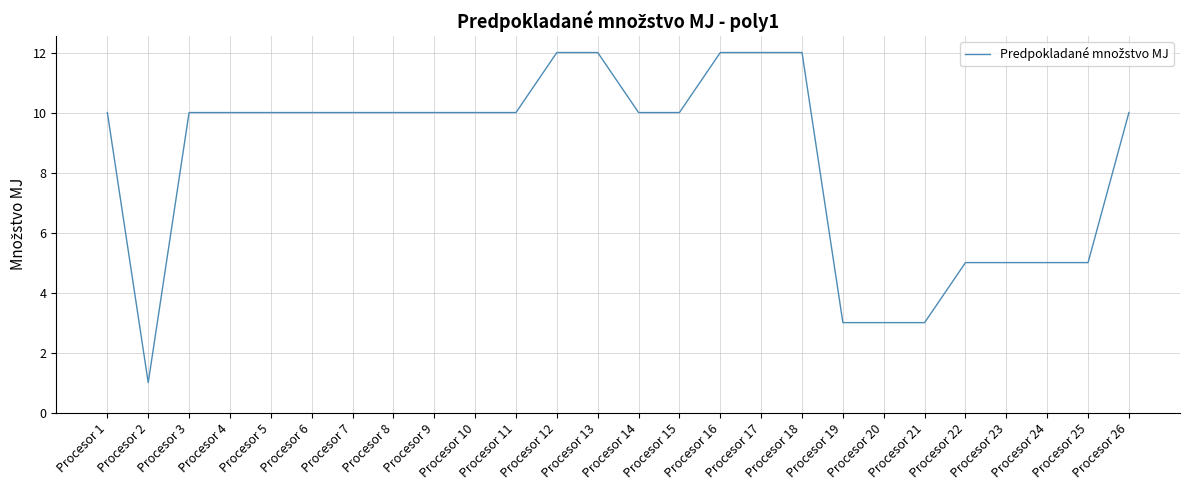

Is it true that the value at Procesor 2 is 2?

False